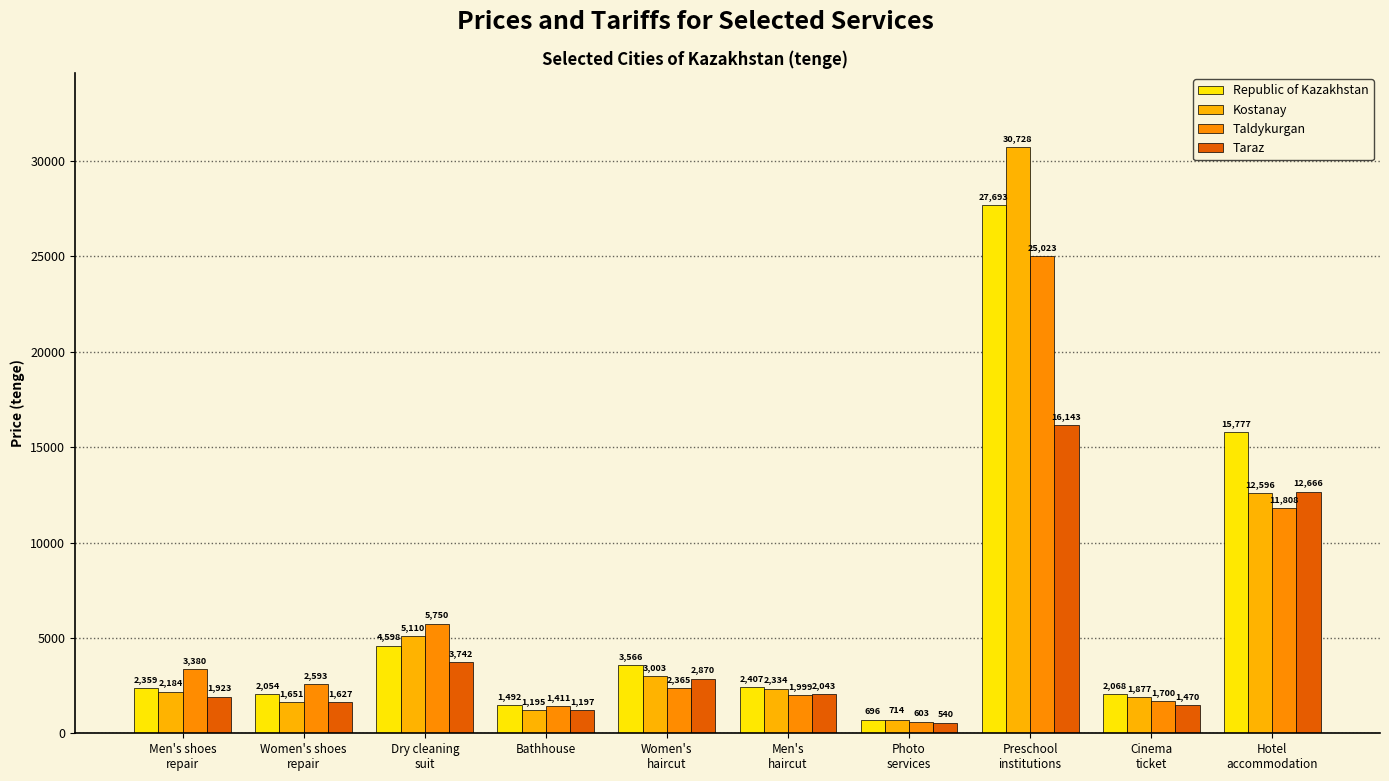

What position from the left is Preschool
institutions?

8